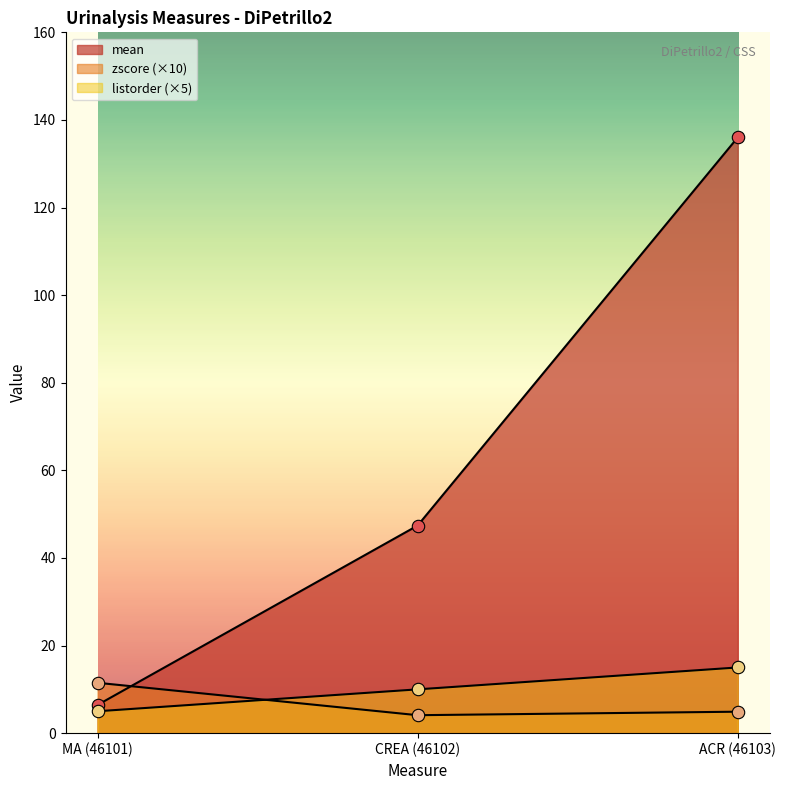

What is the total value across all series at ACR (46103)?

155.9